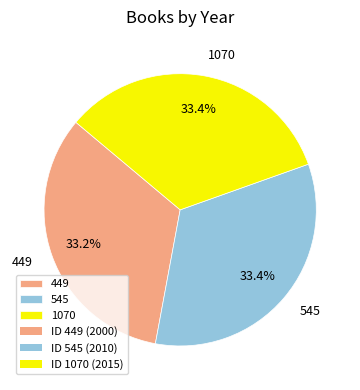

Is the sum of 449 and 545 greater than half?

Yes